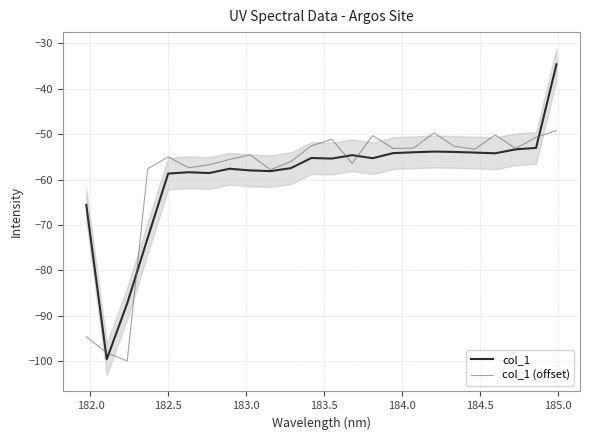

Which series has the largest total across all categories?

col_1